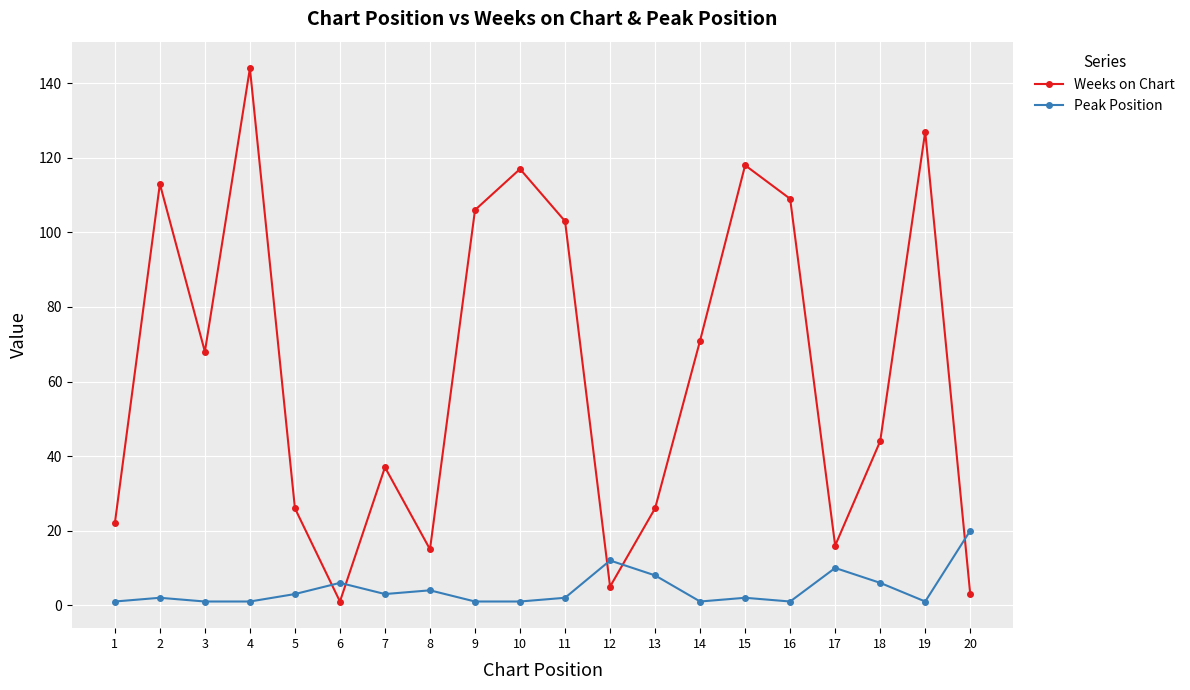

Which series has the widest spread of values?

Weeks on Chart